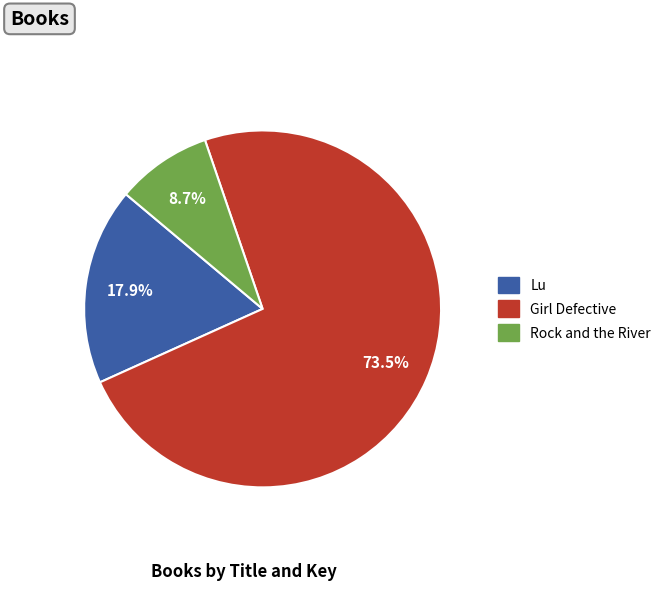

What percentage is the Rock and the River slice, to the nearest percent?

9%